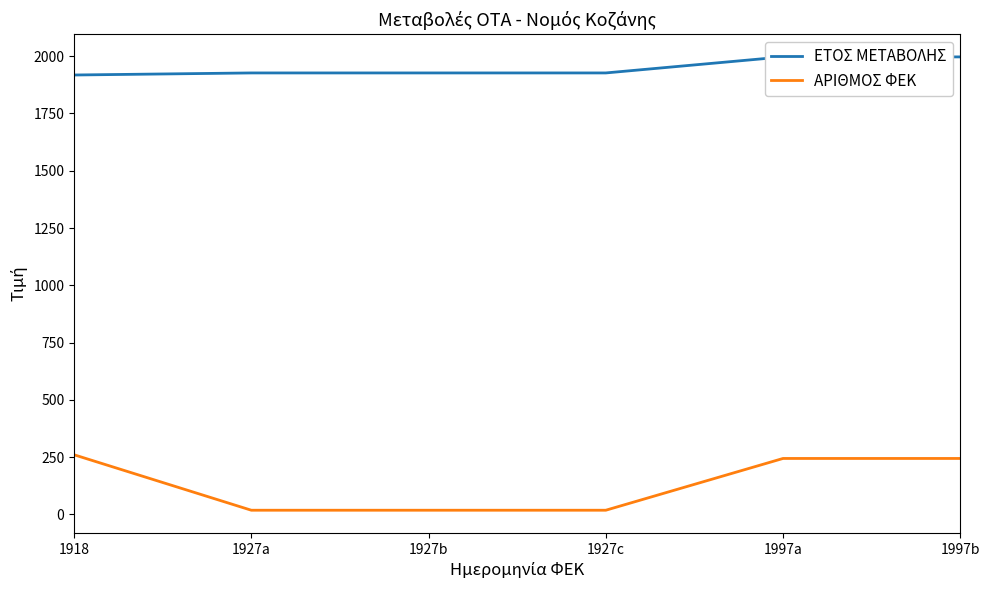

What position from the right is 1918?

6